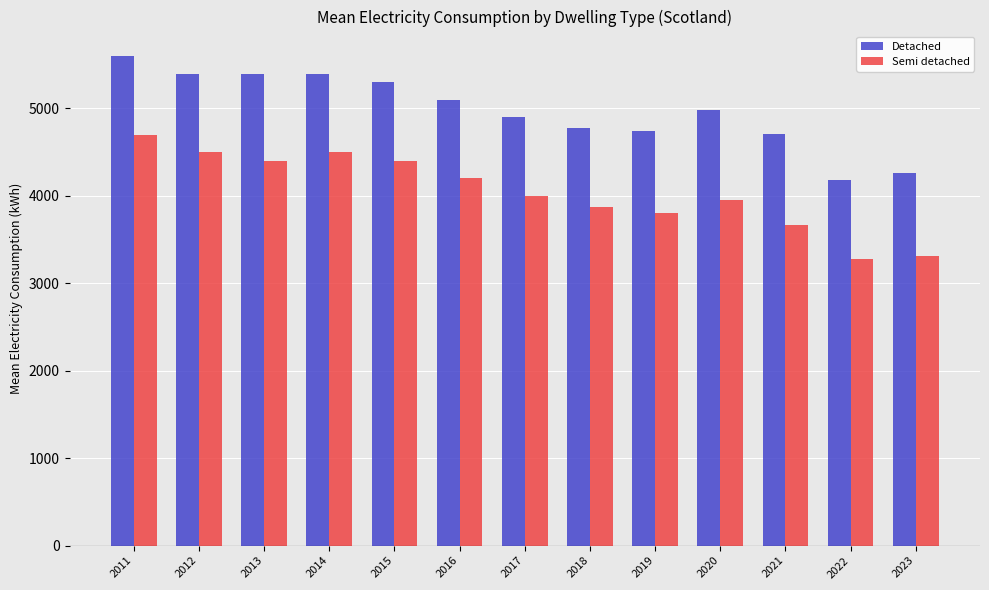

The Semi detached series shows 2447 at 2015. True or false?

False